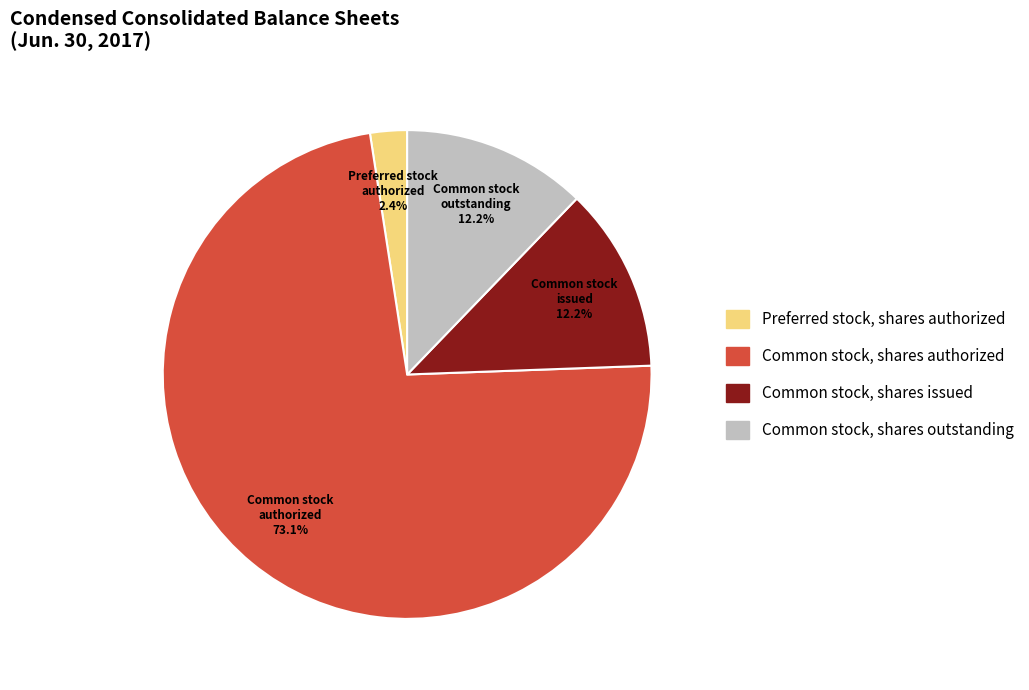

To the nearest percent, what is the average slice percentage?

25%